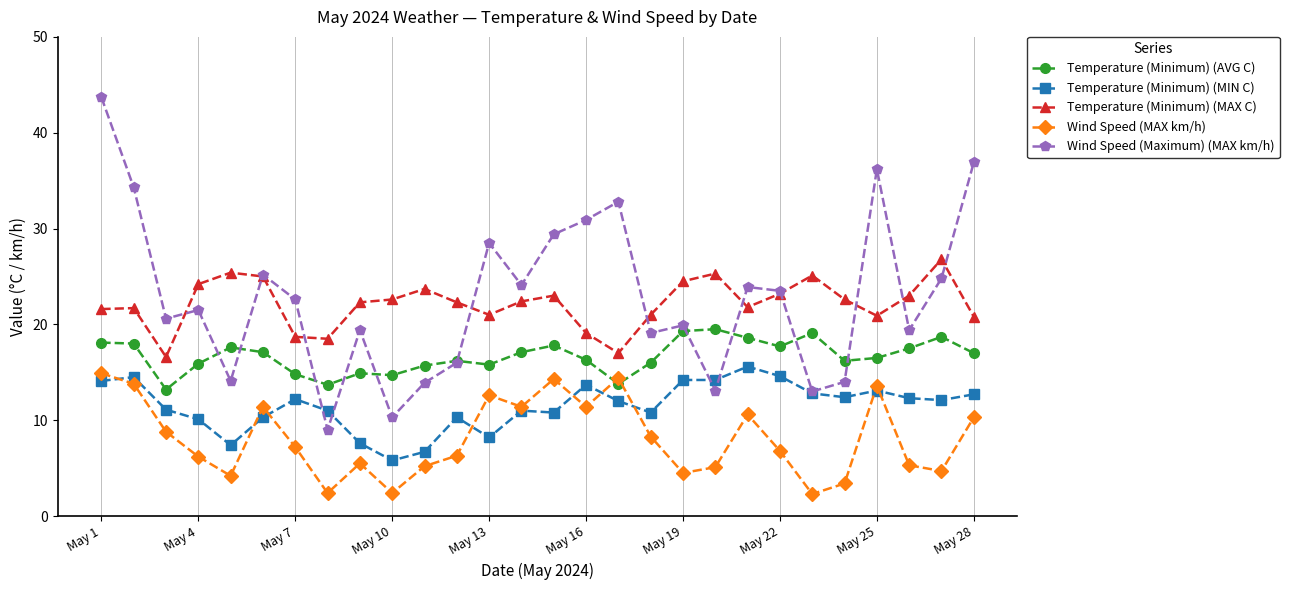

True or false: Temperature (Minimum) (MIN C) and Temperature (Minimum) (MAX C) intersect in this chart.

False